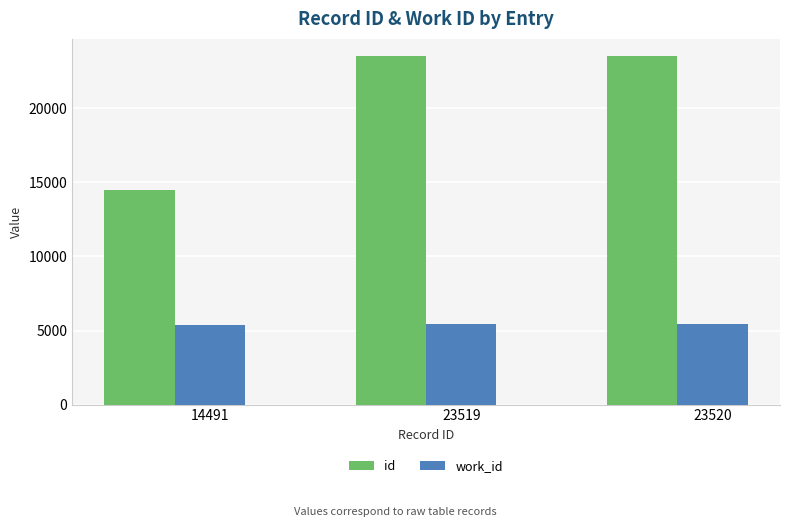

Which series has the largest range (max minus min)?

id